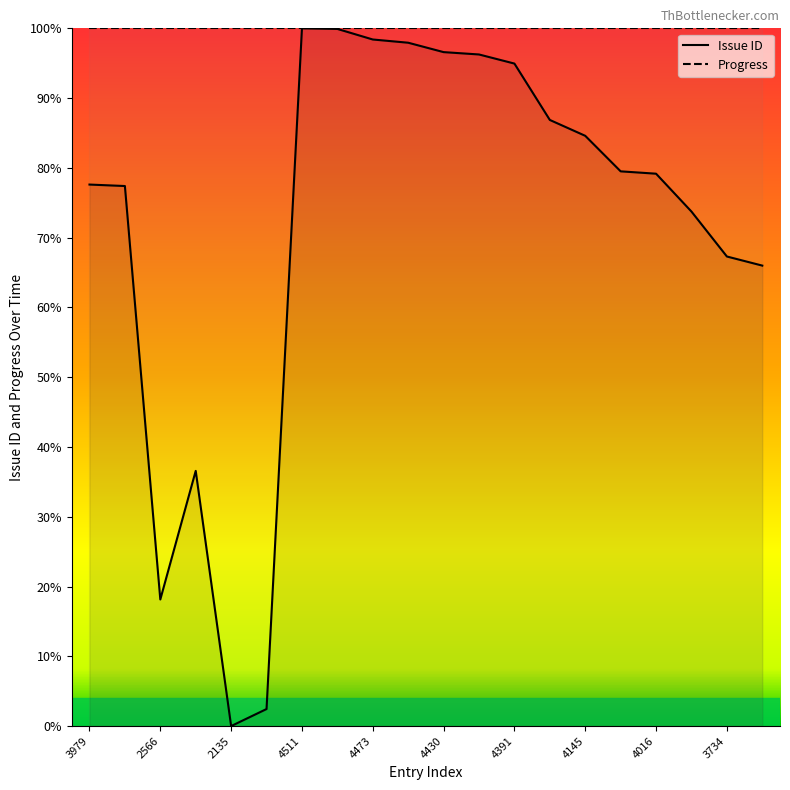

What is the total value across all series at 15?

179.5